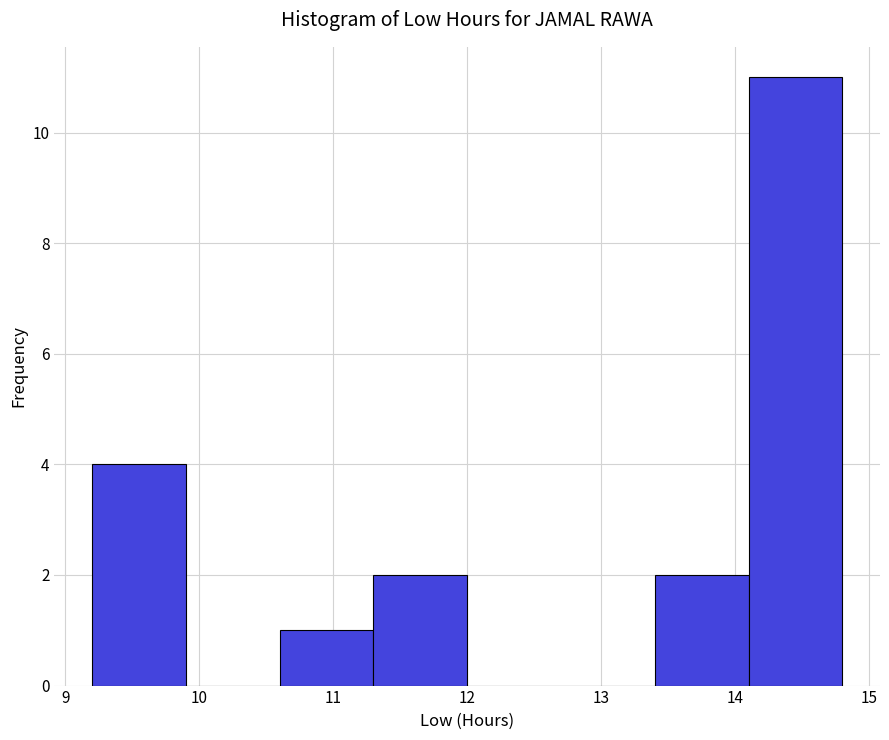

What is the height of the bar covering 11.3 to 12.0 on the x-axis? The values are not printed on the chart, so give them approximately, as read against the axis.

2